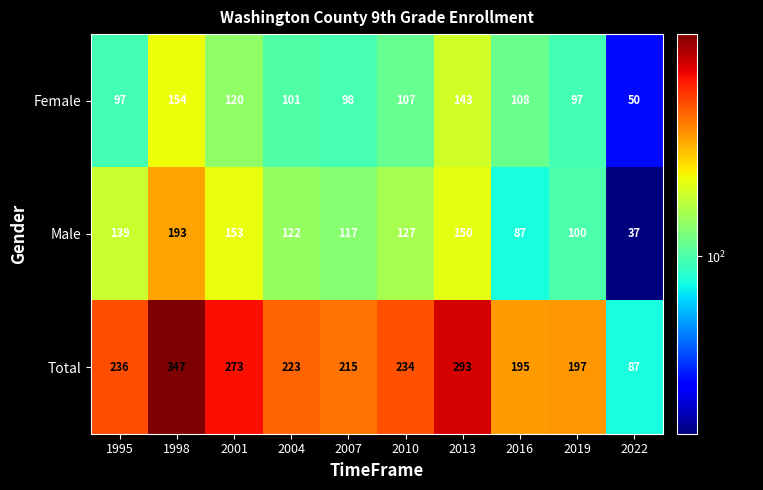

At which category does the chart reach its minimum across all series?

2022